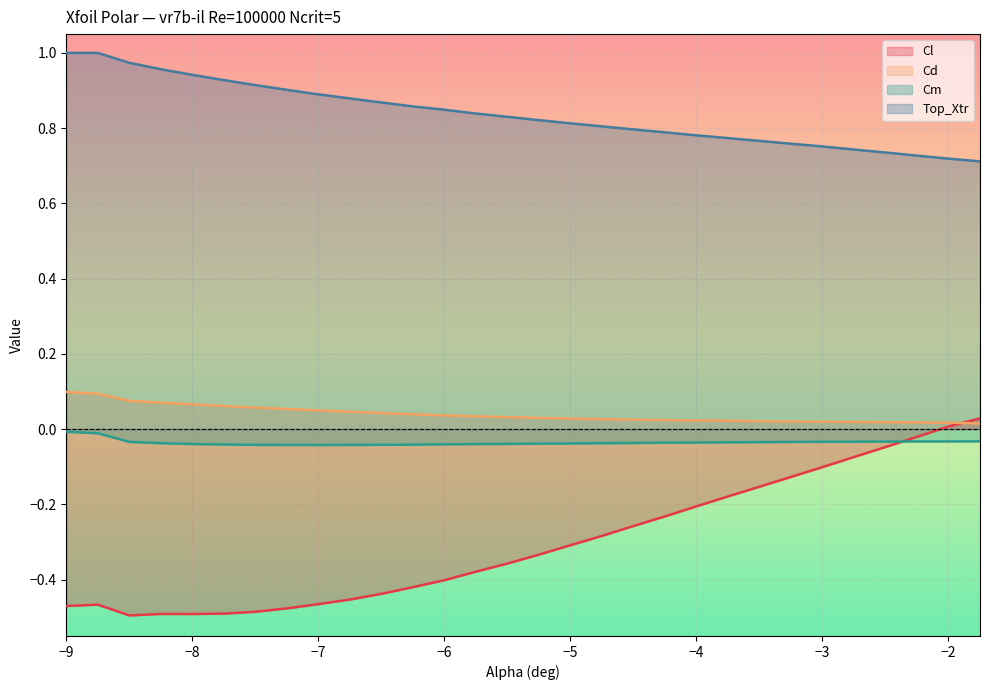

True or false: Cl has a value of -0.3 at -5.25.

True